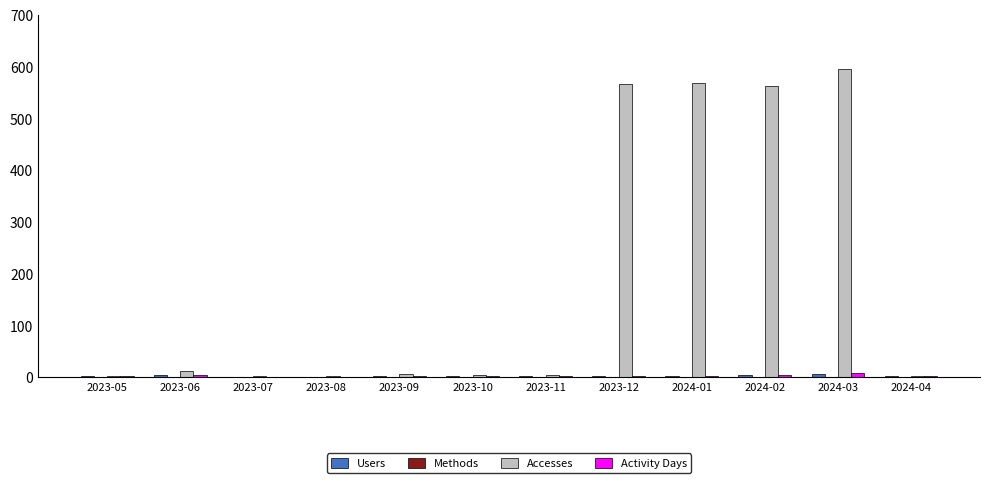

How many categories are shown in the chart?

12